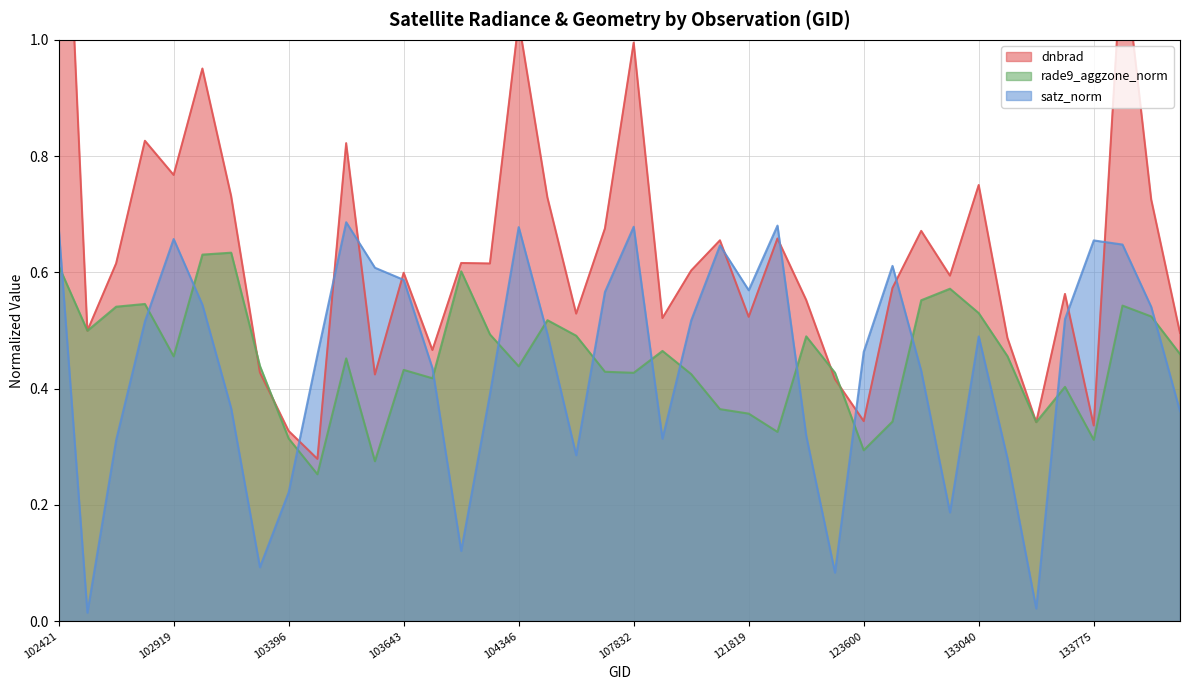

How many intersections are there between dnbrad and satz_norm?

10